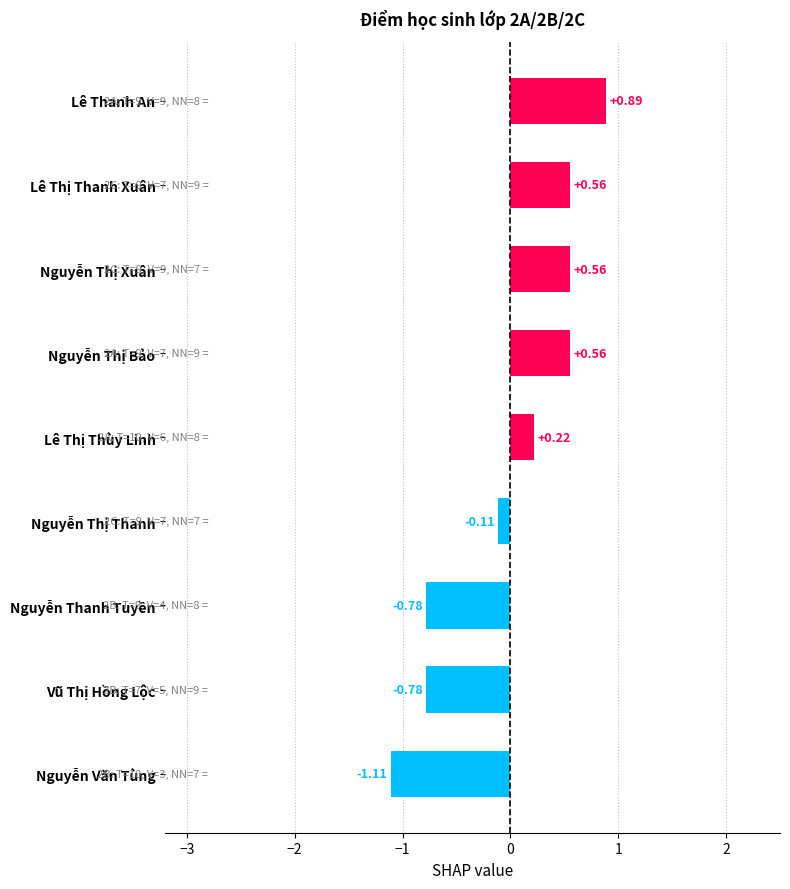

Where is the data nearest to the value 0?

Nguyễn Thị Thanh